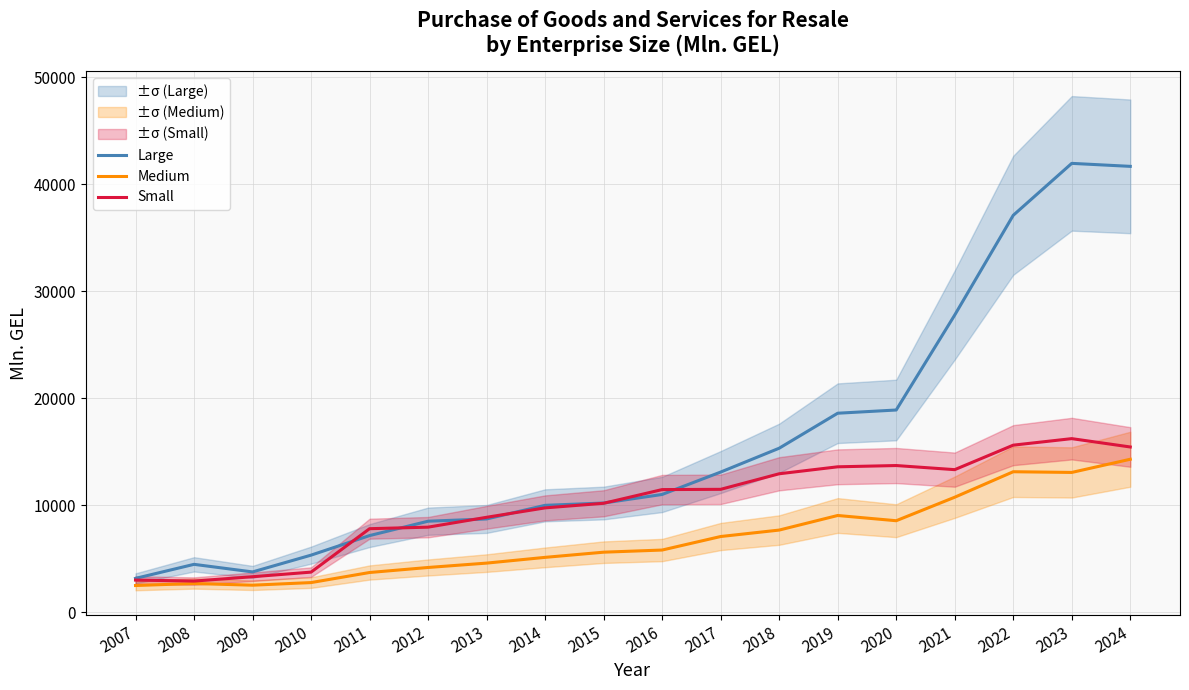

Rank the categories by Large value from highest to lowest.

2023, 2024, 2022, 2021, 2020, 2019, 2018, 2017, 2016, 2015, 2014, 2013, 2012, 2011, 2010, 2008, 2009, 2007